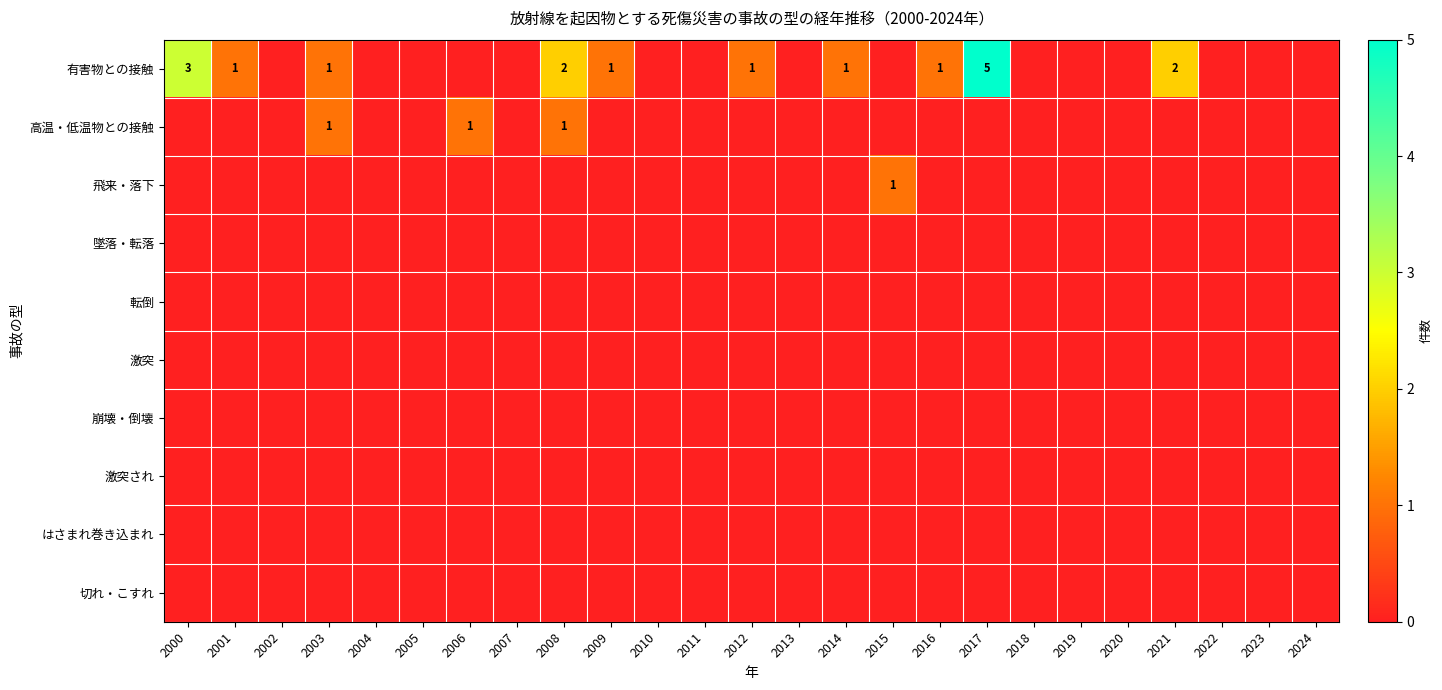

Is it true that 有害物との接触 equals 2 at 2017?

False